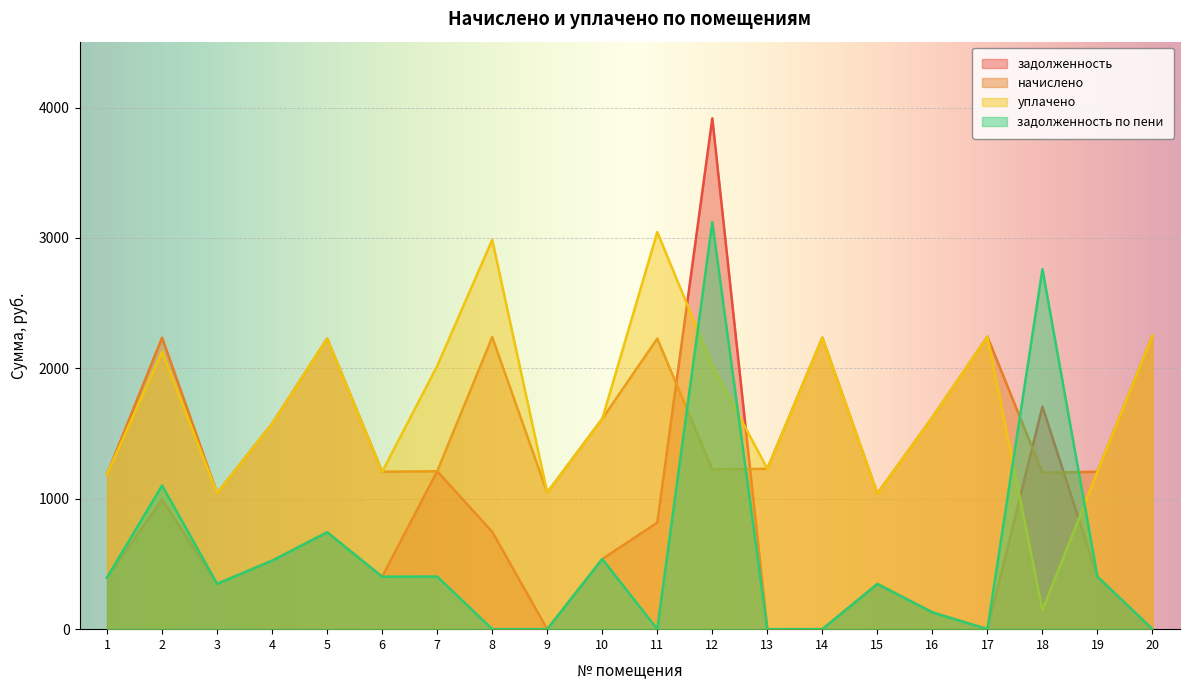

Is it true that задолженность equals 0.0 at 17?

True